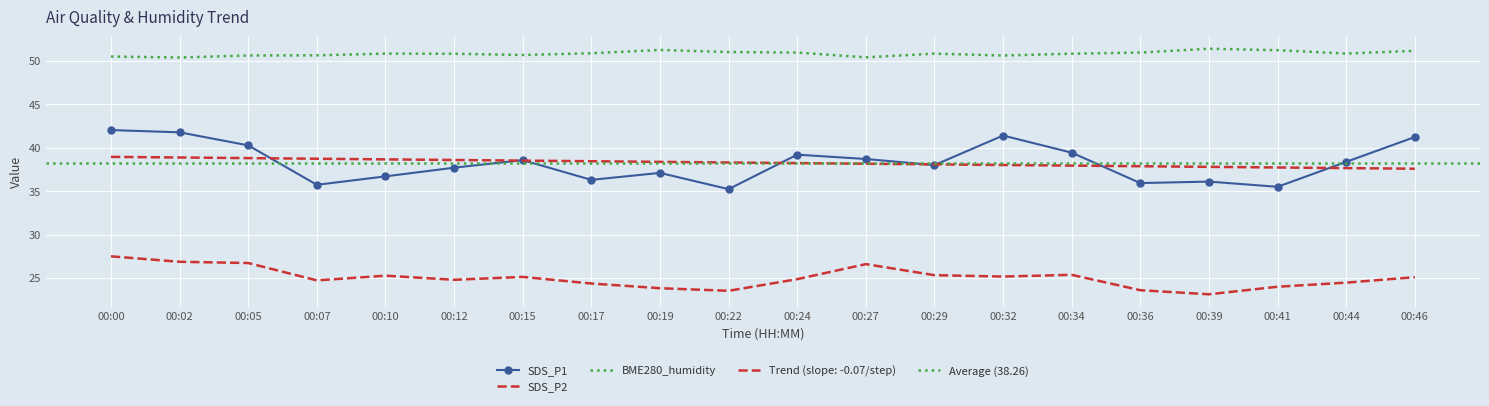

List the series in order of their overall mean, lowest first.

SDS_P2, SDS_P1, BME280_humidity